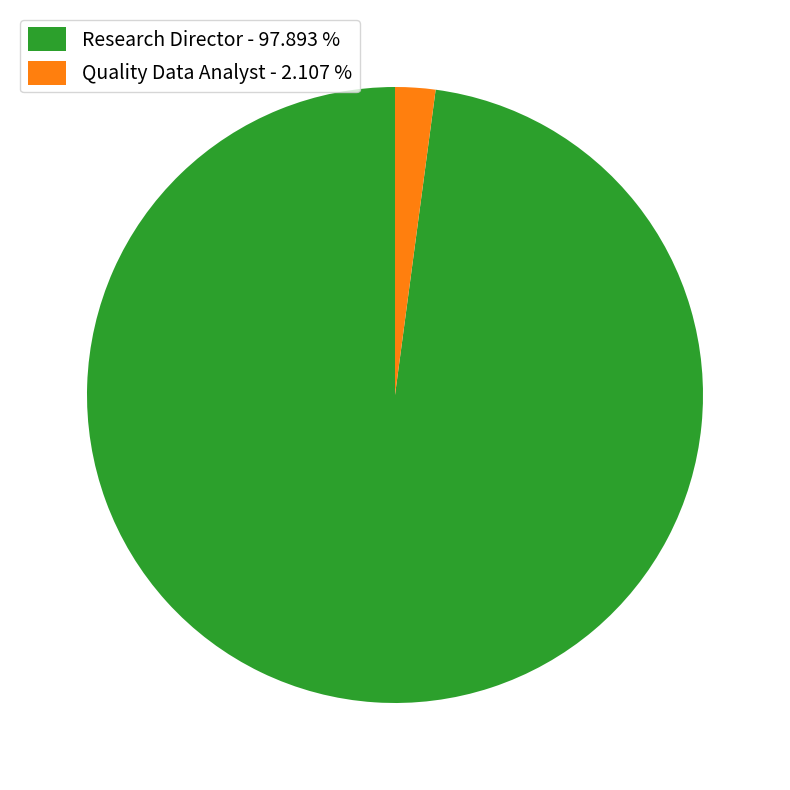

Do Research Director - 97.893 % and Quality Data Analyst - 2.107 % together represent more than half of the pie?

Yes